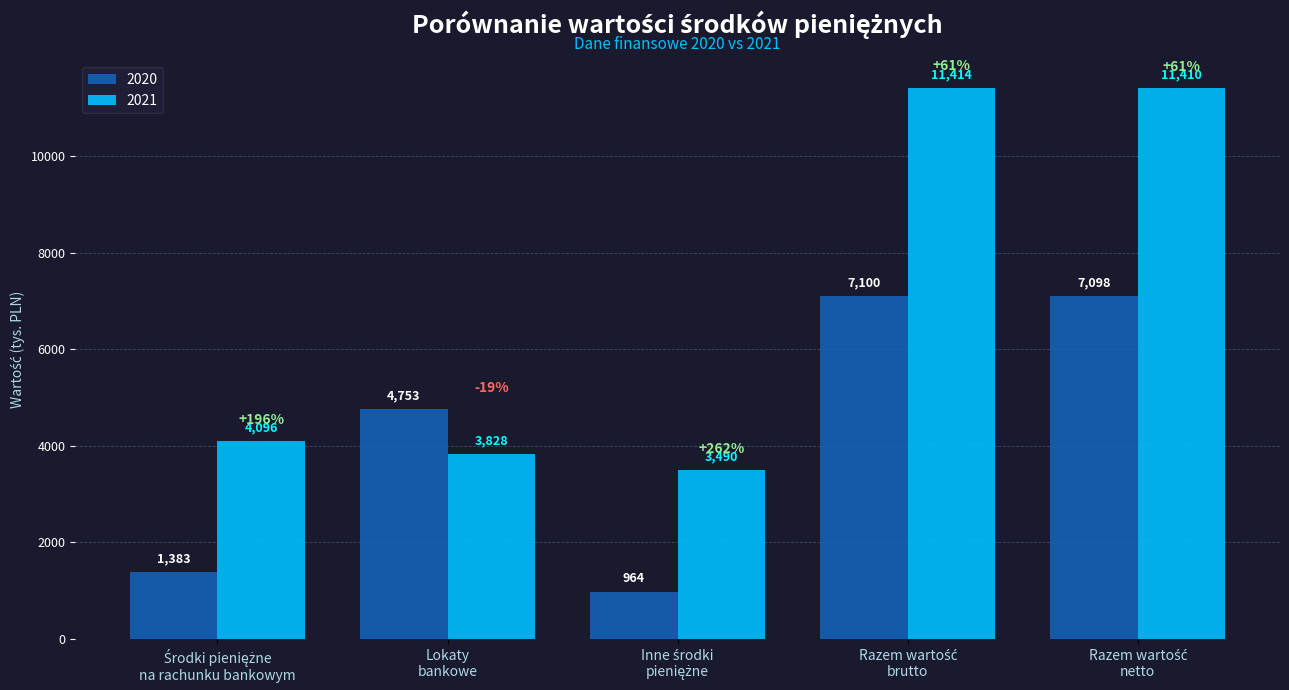

Is it true that 2021 equals 3828 at Lokaty
bankowe?

True